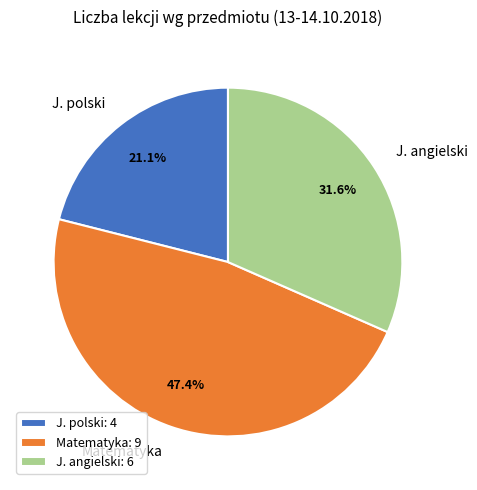

What is the smallest slice in the pie chart?

J. polski